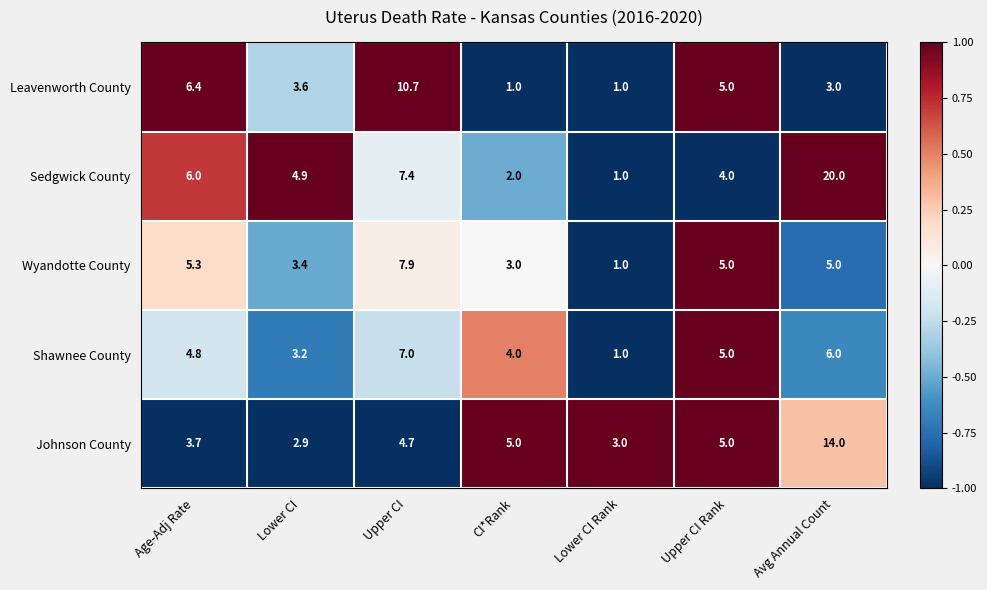

What is the sum of the Sedgwick County values at Upper CI Rank and Lower CI?

8.9